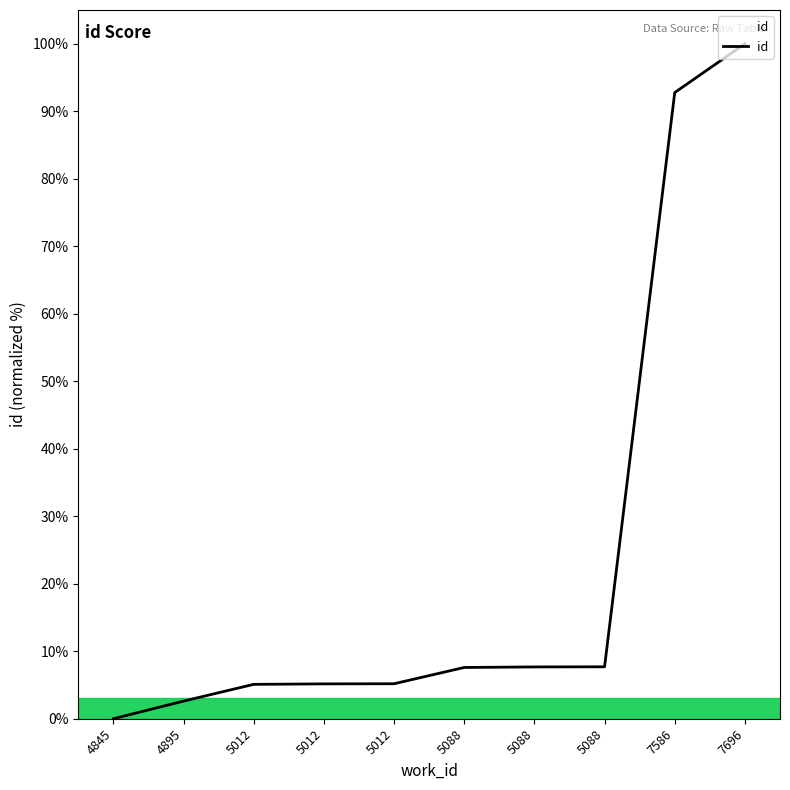

How many lines are shown in the chart?

1